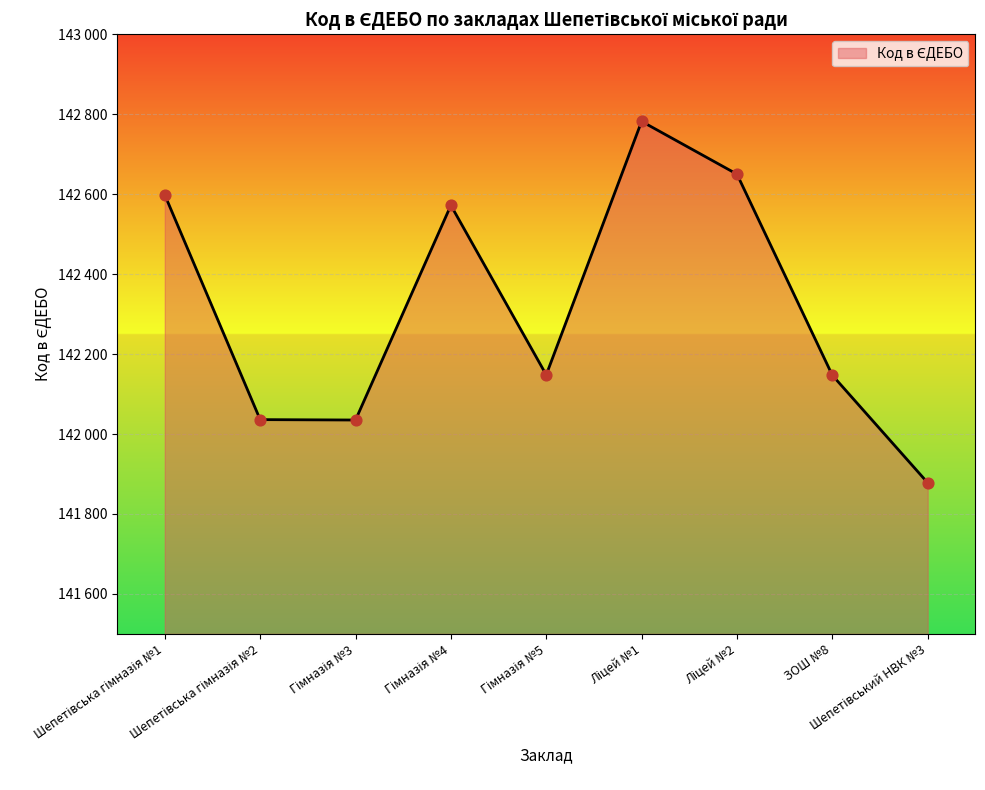

Does the chart have visible grid lines?

Yes